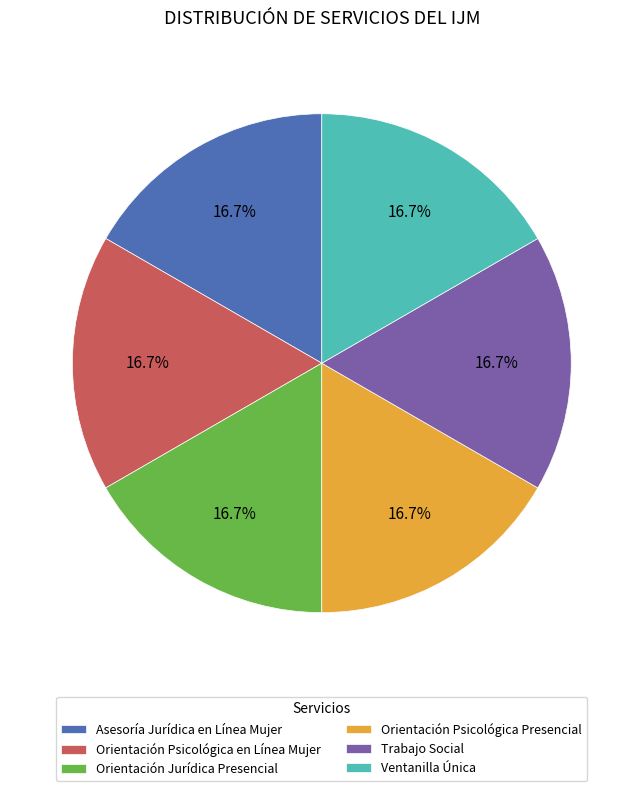

To the nearest percent, what is the difference between the largest and smallest slice percentages?

0%